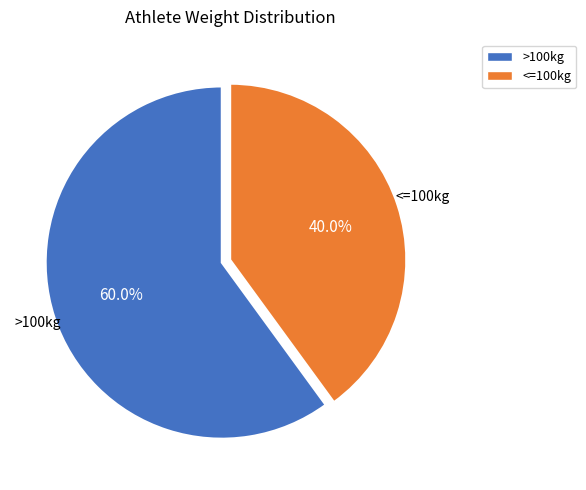

How many segments does this pie chart have?

2